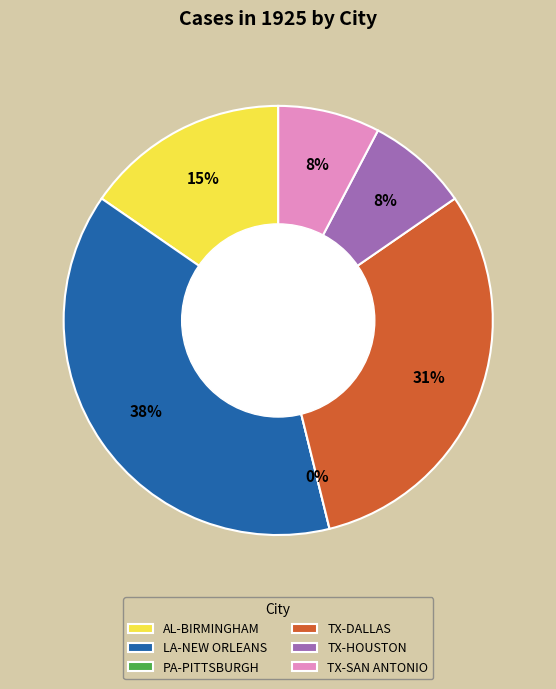

What is the total percentage of TX-SAN ANTONIO and PA-PITTSBURGH?

7.7%